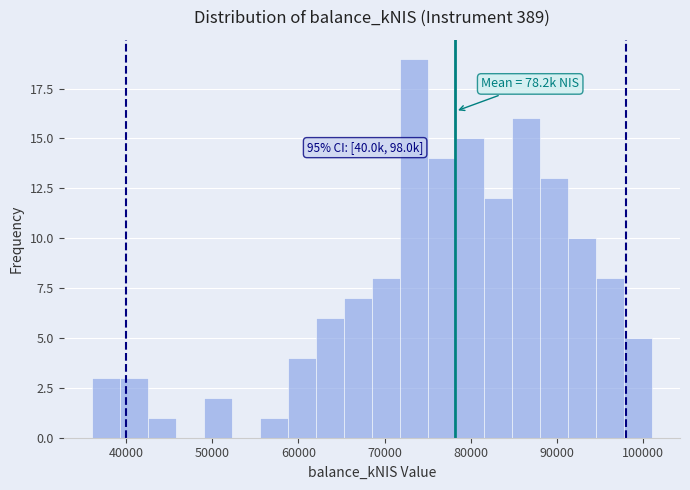

Around what value on the x-axis is the tallest bar? Give the approximate position of its centre, as read against the axis.

73000